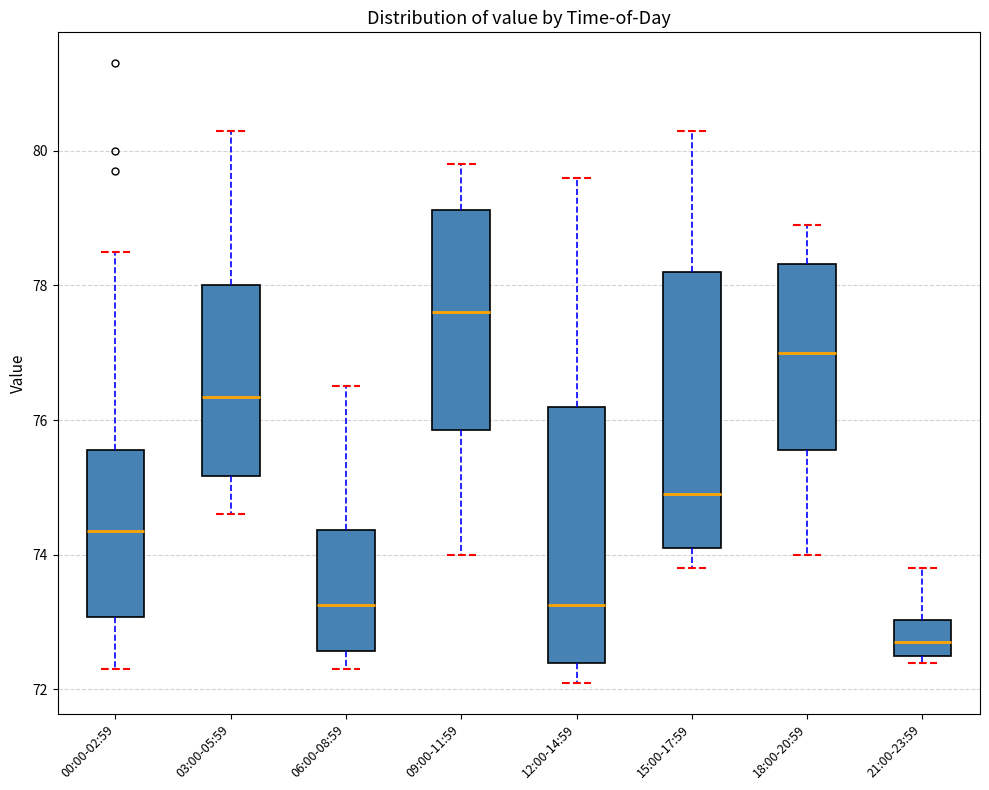

Comparing the boxes themselves (not the whiskers), which one is the tallest?

15:00-17:59